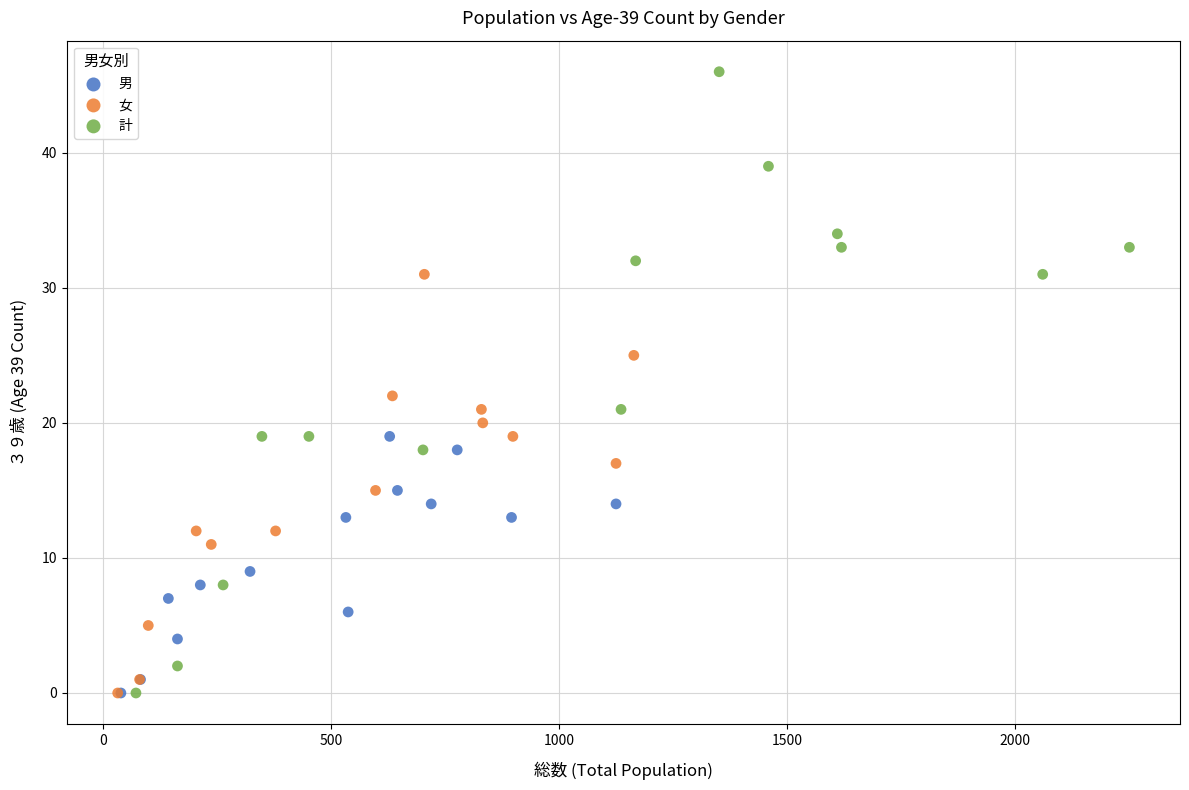

Which series reaches the maximum Y coordinate?

計